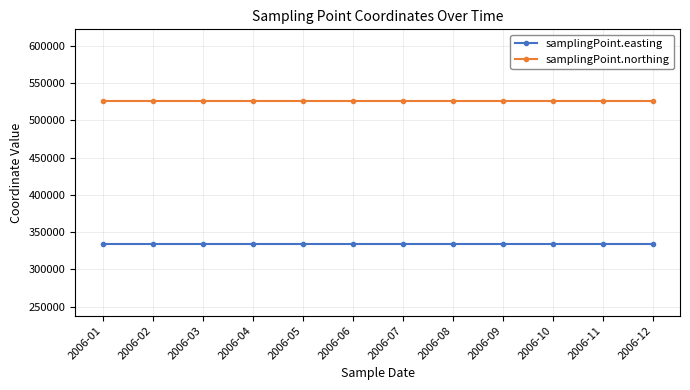

Reading left to right, list all the values displayed in this chart.

samplingPoint.easting: 333857	333857	333857	333857	333857	333857	333857	333857	333857	333857	333857	333857
samplingPoint.northing: 525937	525937	525937	525937	525937	525937	525937	525937	525937	525937	525937	525937